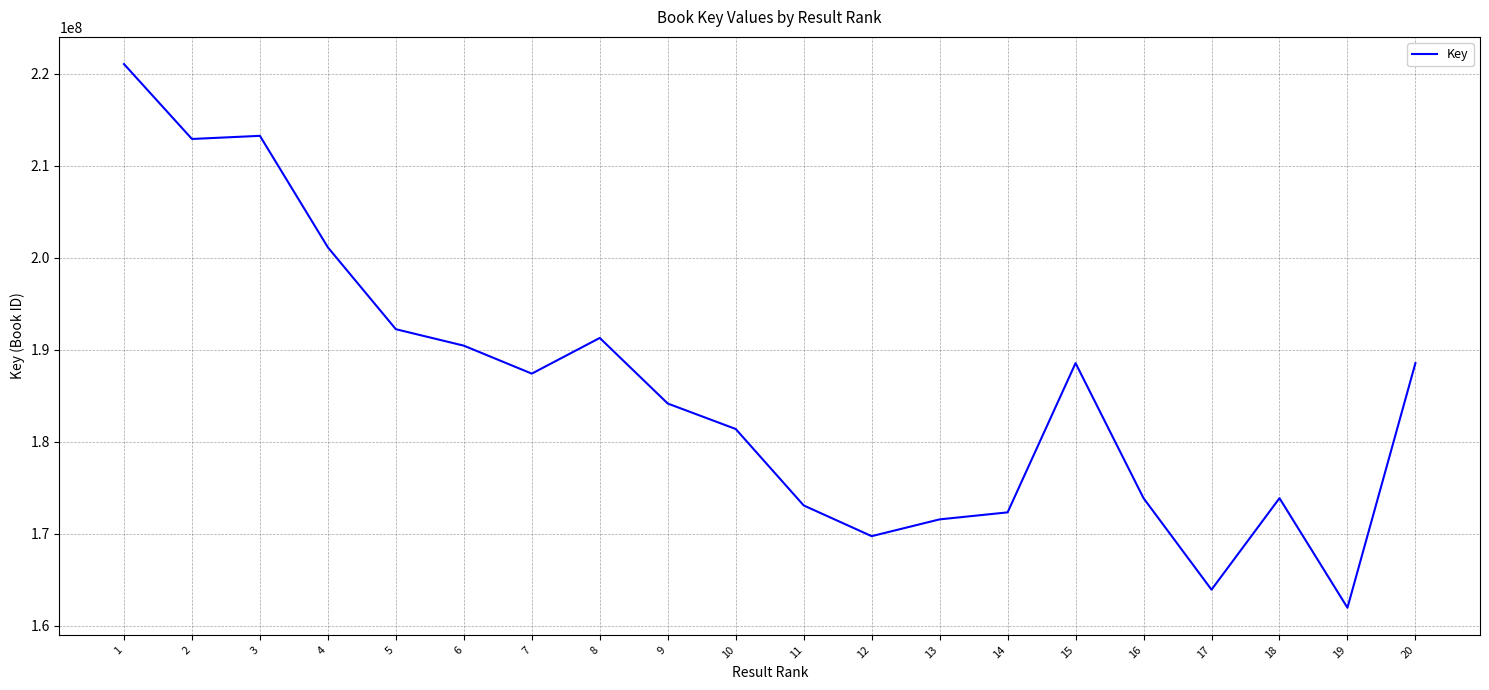

What is the difference between the maximum and minimum values?

59075277